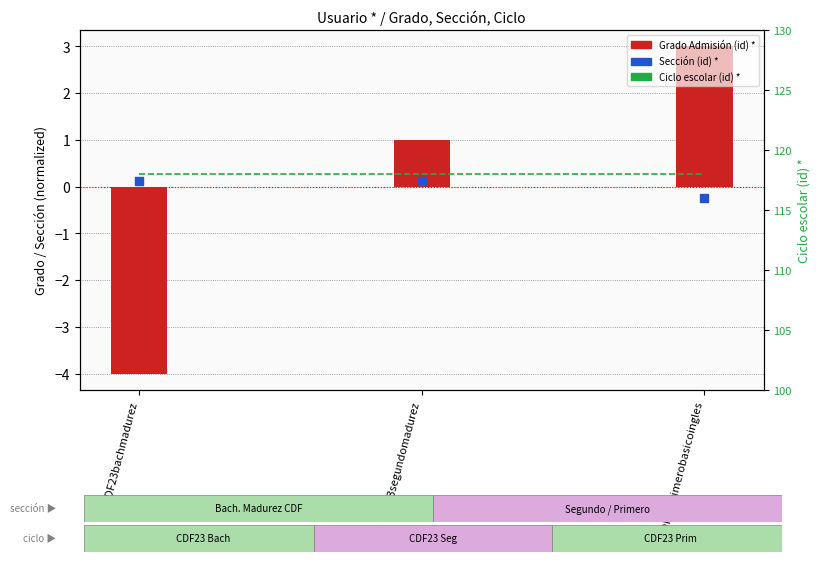

Which series has the widest spread of Y values?

Grado Admisión (id) *